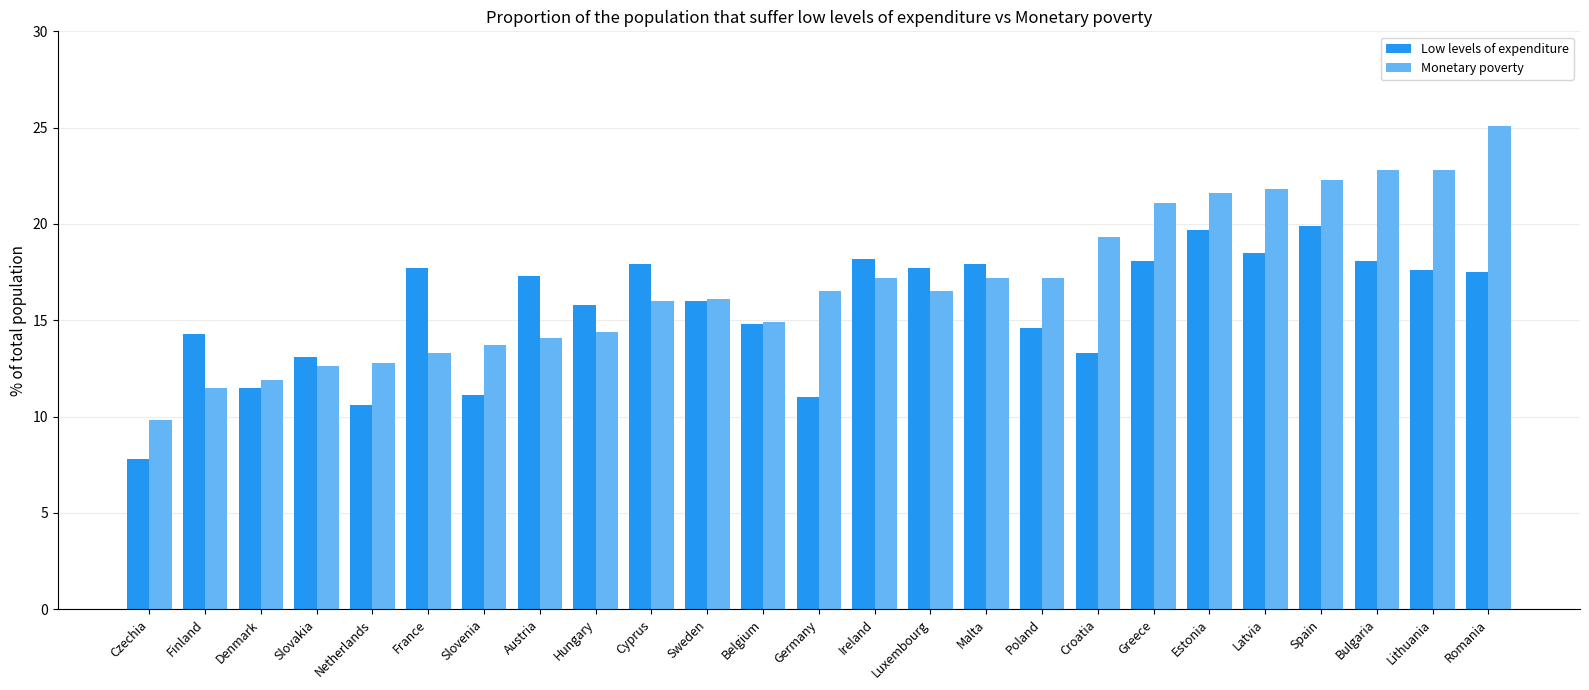

What is the difference between the maximum and minimum values in the Low levels of expenditure series?

12.1